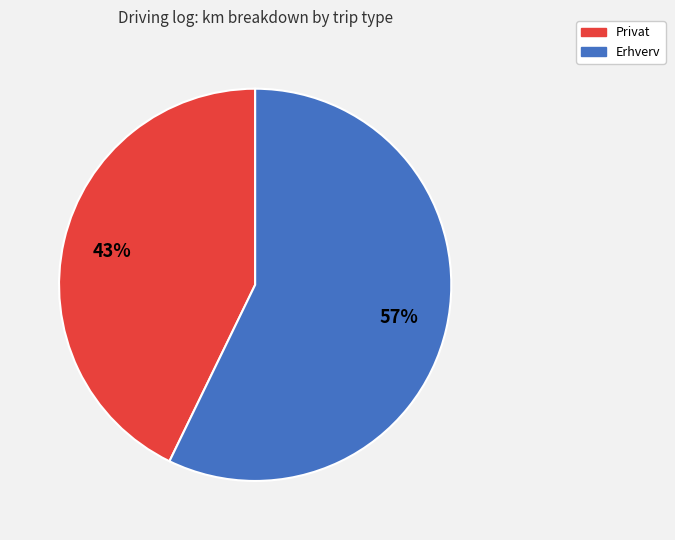

Do Privat and Erhverv together represent more than half of the pie?

Yes